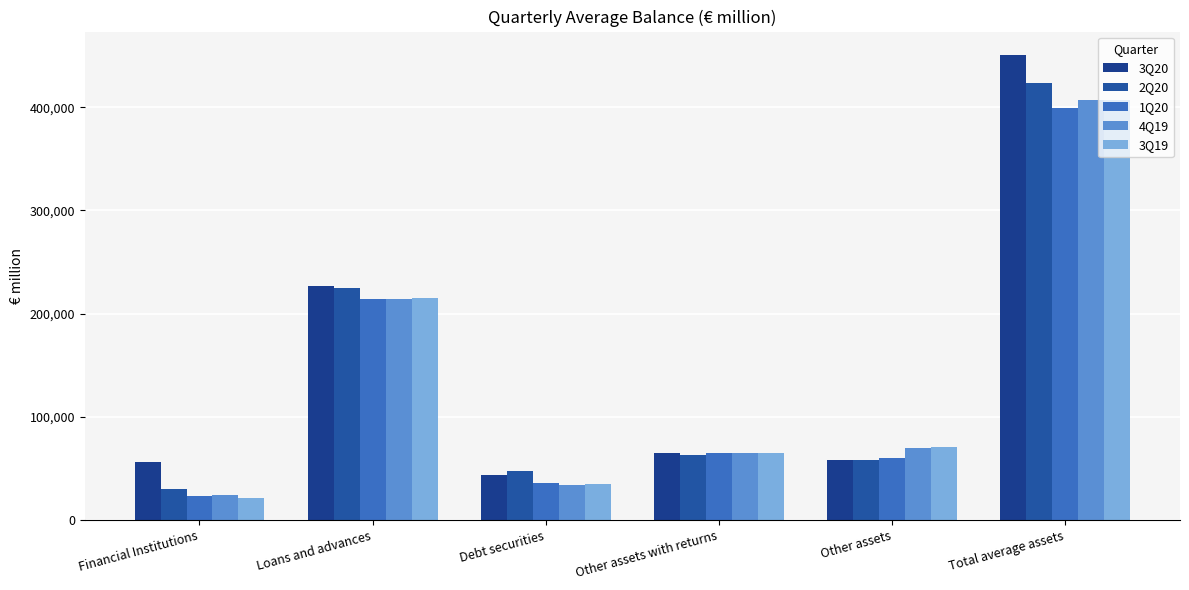

How many data points in 4Q19 are less than 69970?

3